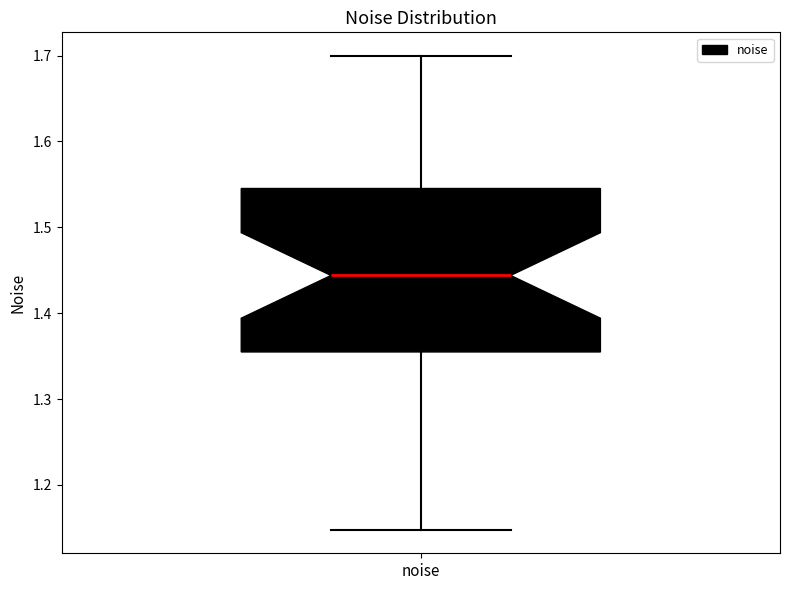

Transcribe this box plot: give where the median line is, the range the box spans, and where the two whiskers end, as read against the y-axis. The values are not printed on the chart, so give them approximately, as read against the axis.

median 1.44, box 1.35 to 1.55, whiskers 1.15 to 1.70